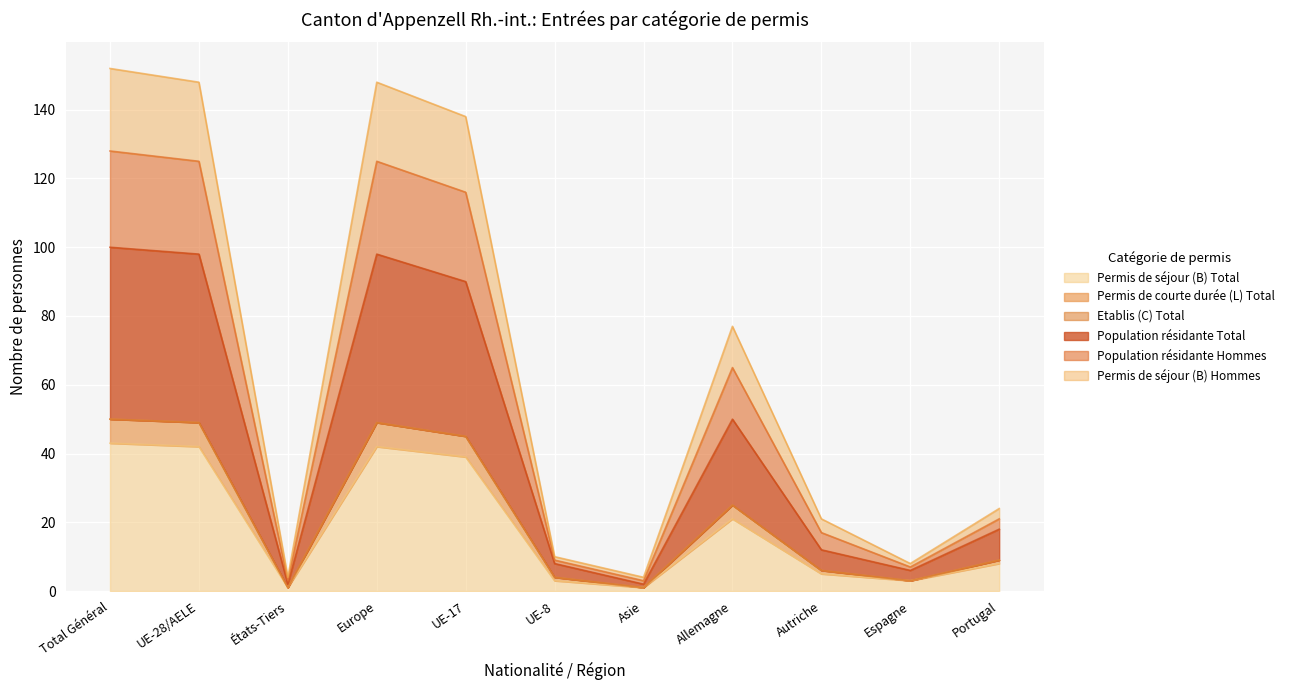

True or false: Permis de séjour (B) Hommes and Permis de séjour (B) Total intersect in this chart.

False